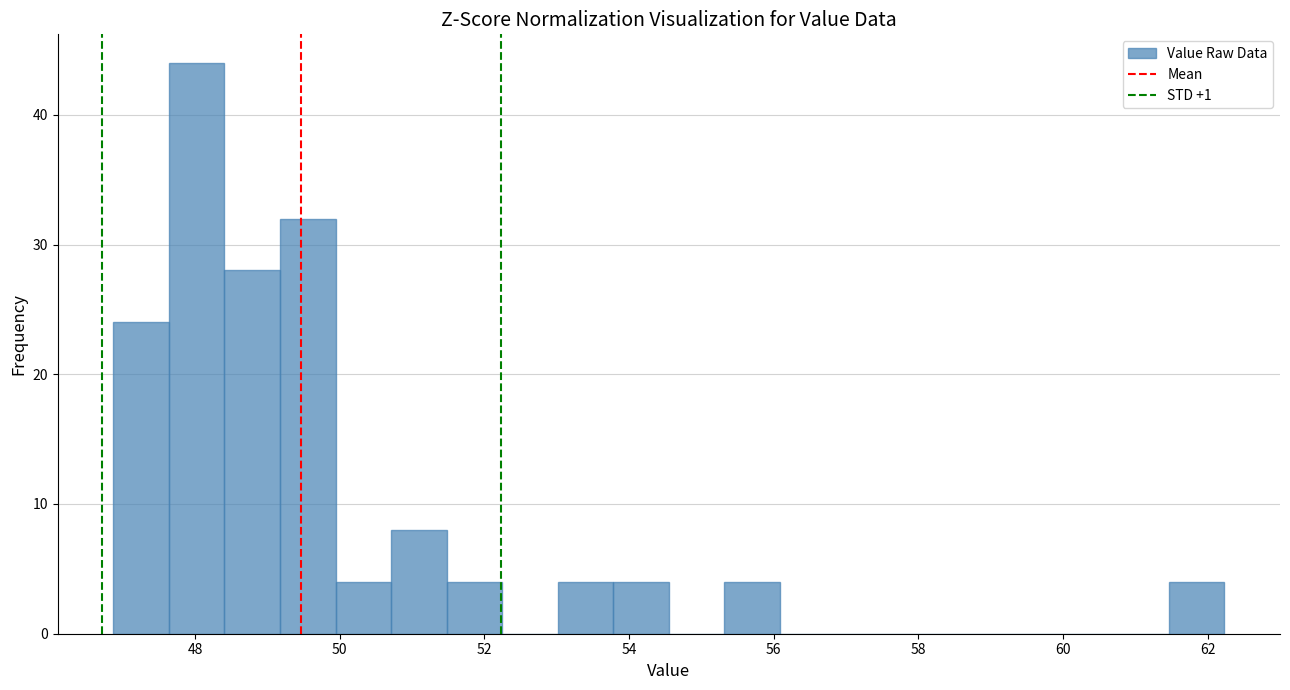

Read against the x-axis, roughly where is the centre of the tallest bar?

48.0